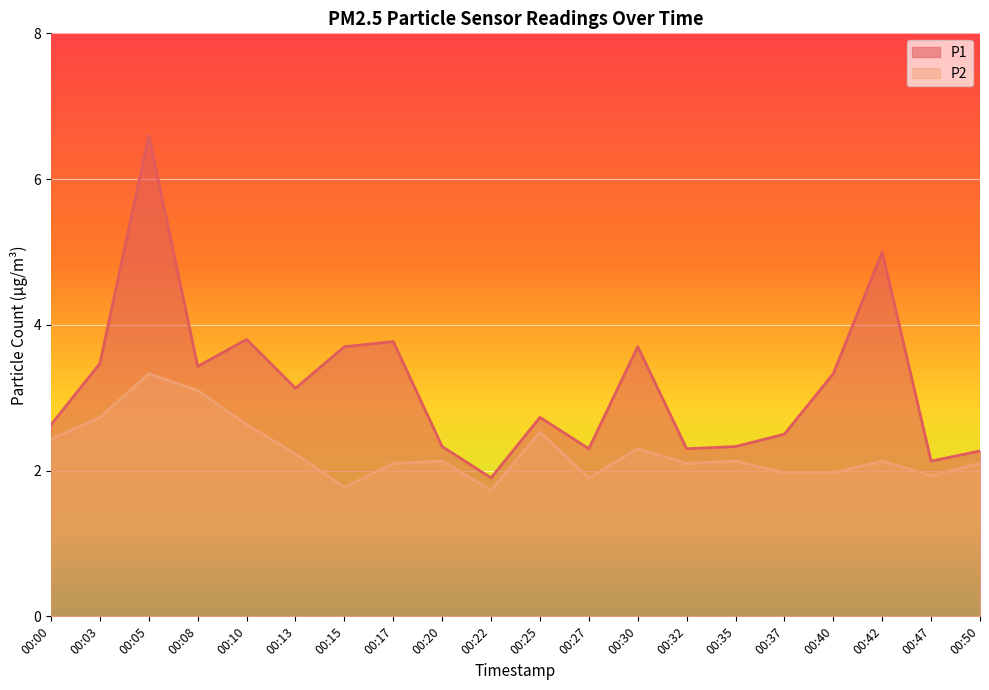

Reading left to right, transcribe all the data shown in this chart.

P1: 00:00=2.6	00:03=3.5	00:05=6.6	00:08=3.4	00:10=3.8	00:13=3.1	00:15=3.7	00:17=3.8	00:20=2.3	00:22=1.9	00:25=2.7	00:27=2.3	00:30=3.7	00:32=2.3	00:35=2.3	00:37=2.5	00:40=3.3	00:42=5.0	00:47=2.1	00:50=2.3
P2: 00:00=2.4	00:03=2.7	00:05=3.3	00:08=3.1	00:10=2.6	00:13=2.2	00:15=1.8	00:17=2.1	00:20=2.1	00:22=1.7	00:25=2.5	00:27=1.9	00:30=2.3	00:32=2.1	00:35=2.1	00:37=2.0	00:40=2.0	00:42=2.1	00:47=1.9	00:50=2.1